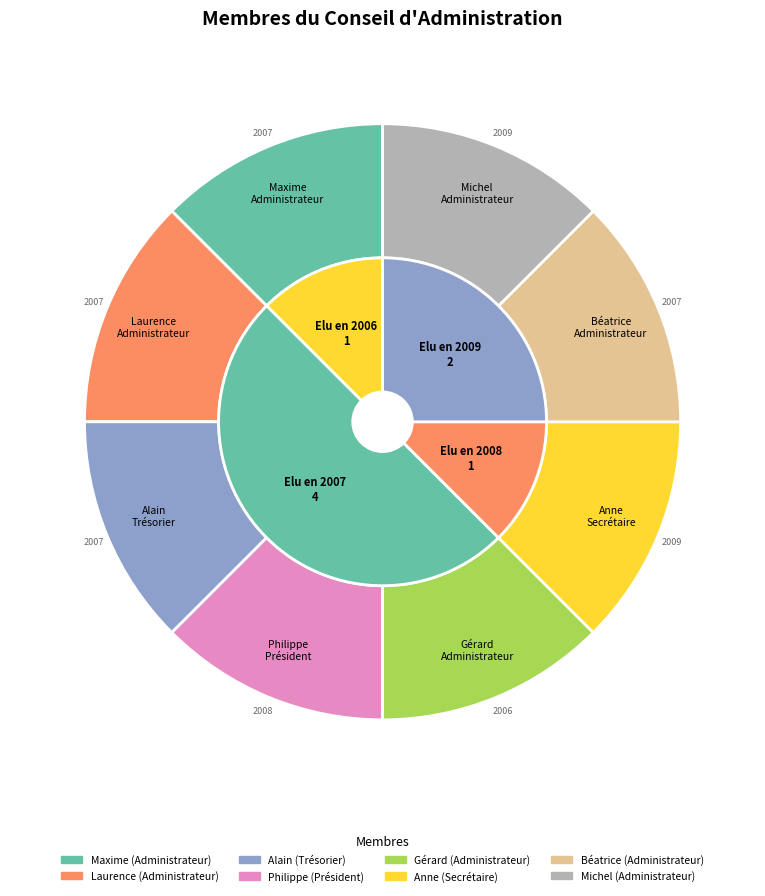

Approximately how many times larger is the value at Béatrice compared to Michel?

1.0